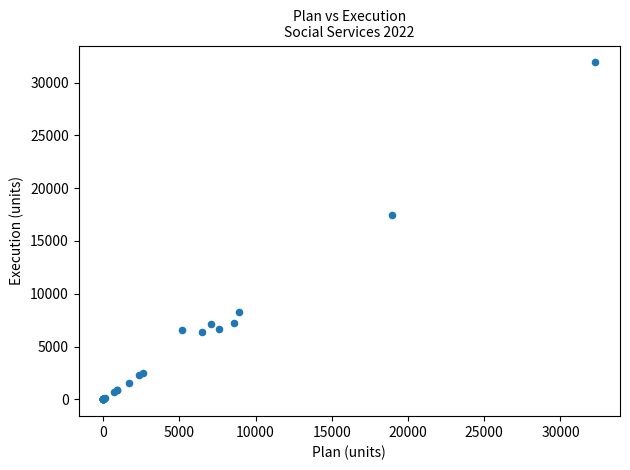

What Y value in the scatter plot is closest to 15962?

17485